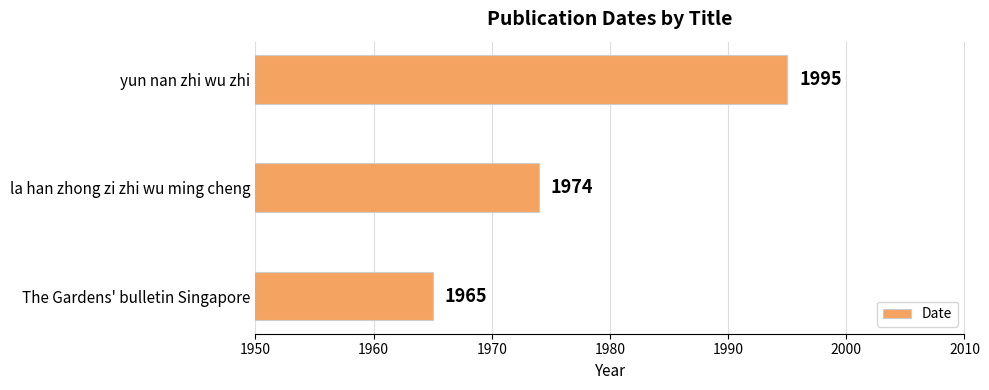

True or false: the data shows 1117 at yun nan zhi wu zhi.

False